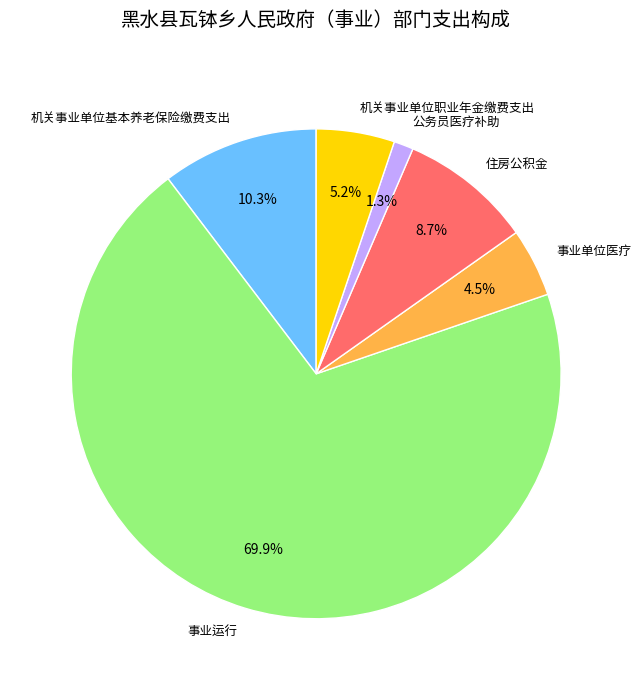

Is there a majority slice in this chart?

Yes